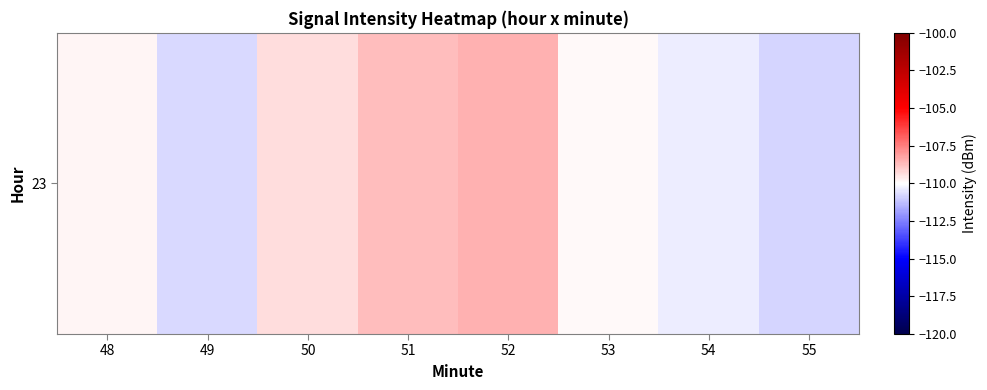

List the labels in order of value, smallest first.

55, 49, 54, 53, 48, 50, 51, 52